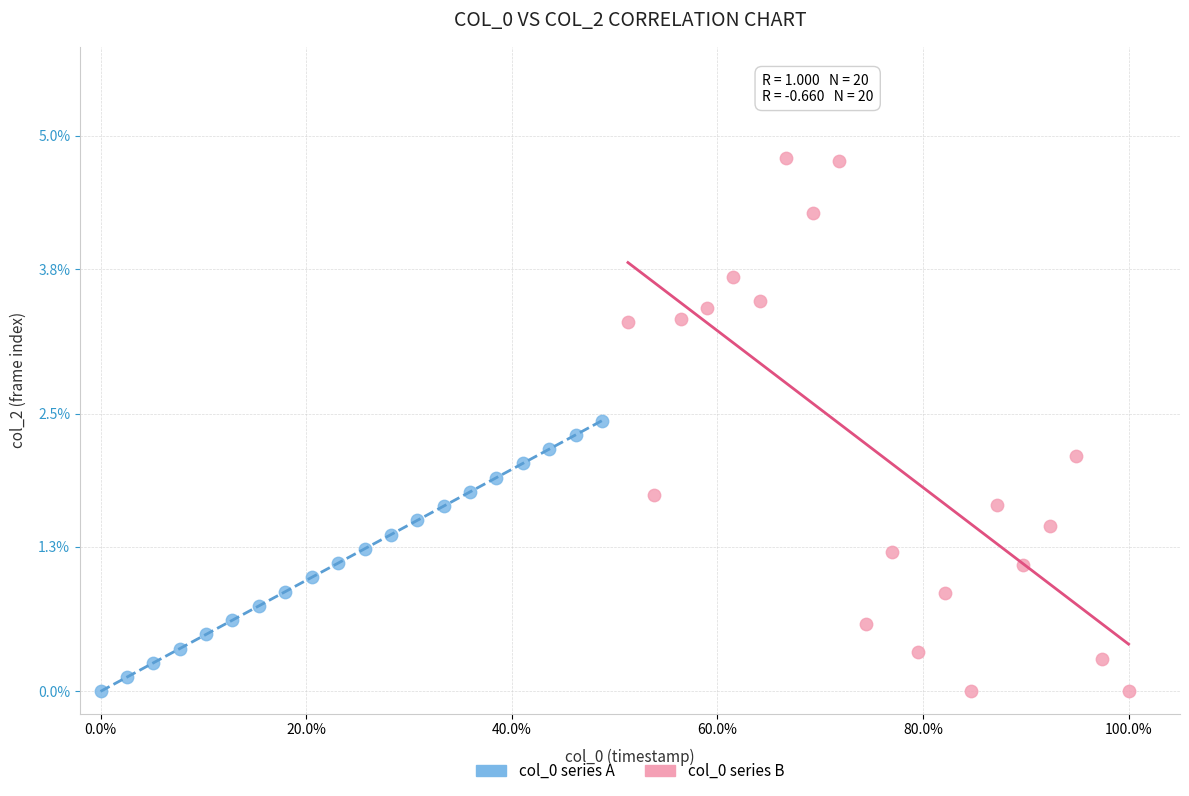

Which series reaches the maximum Y coordinate?

col_0 series B